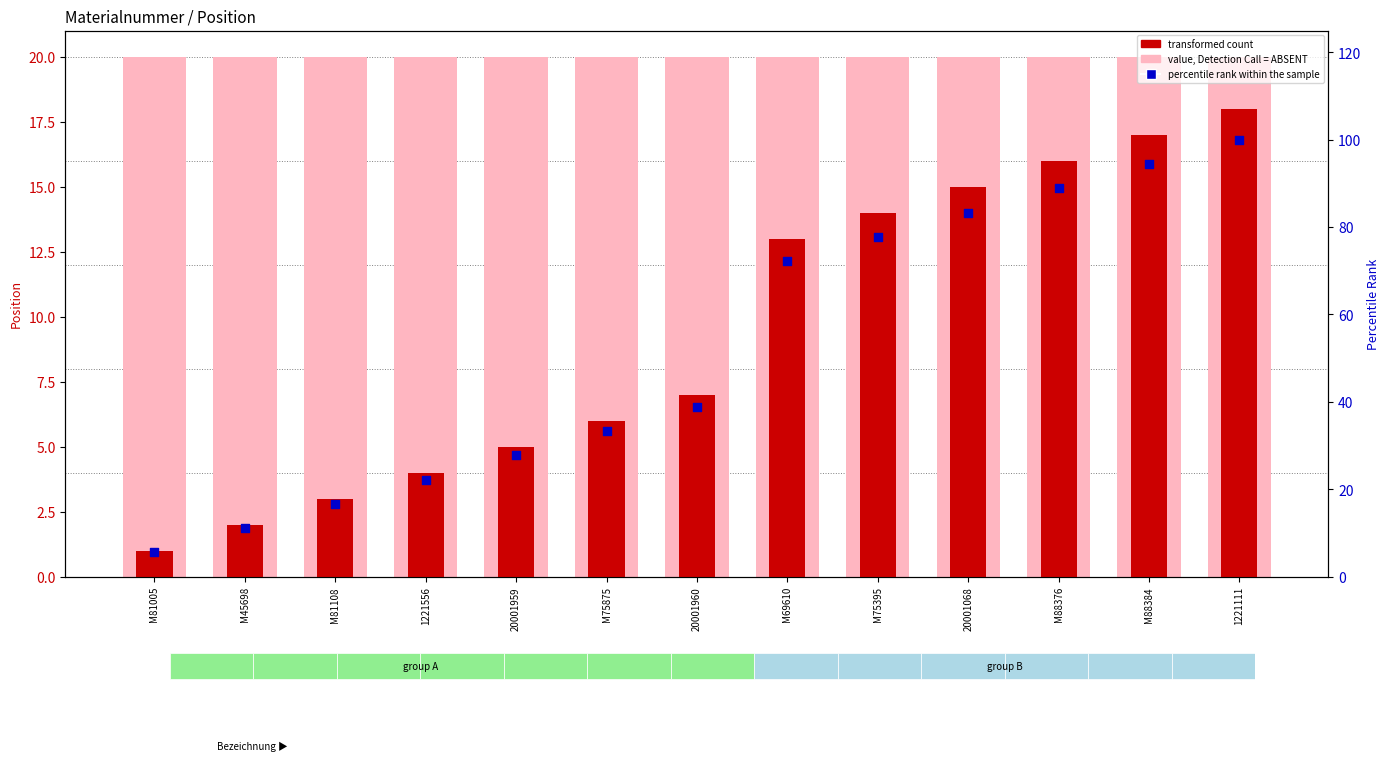

Which series has the largest Y range (max minus min)?

percentile rank within the sample